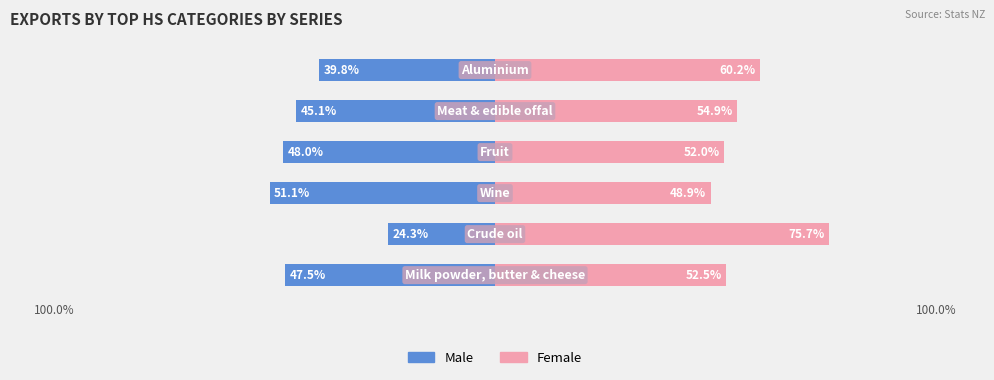

Reading left to right, what are all the values shown in this chart?

Male: -47.5	-24.3	-51.1	-48.0	-45.1	-39.8
Female: 52.5	75.7	48.9	52.0	54.9	60.2